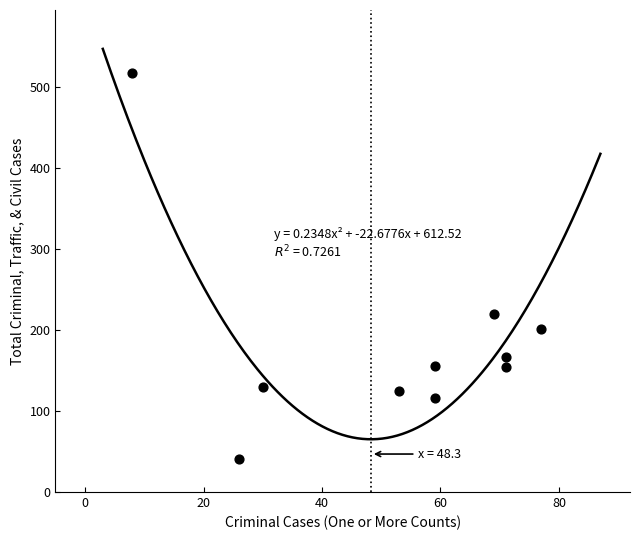

What Y value in the scatter plot is closest to 279?

219